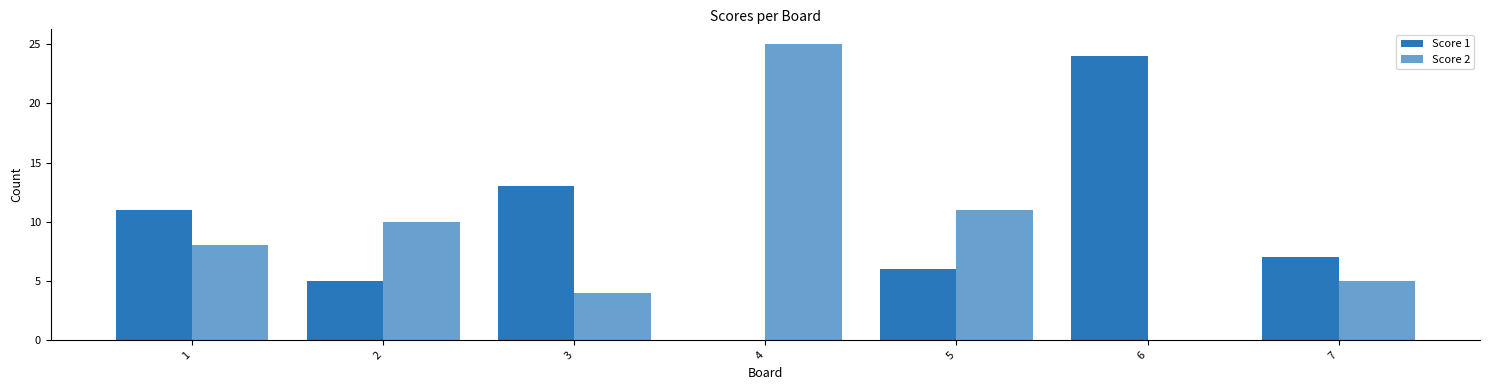

At how many categories does at least one series exceed 19?

2